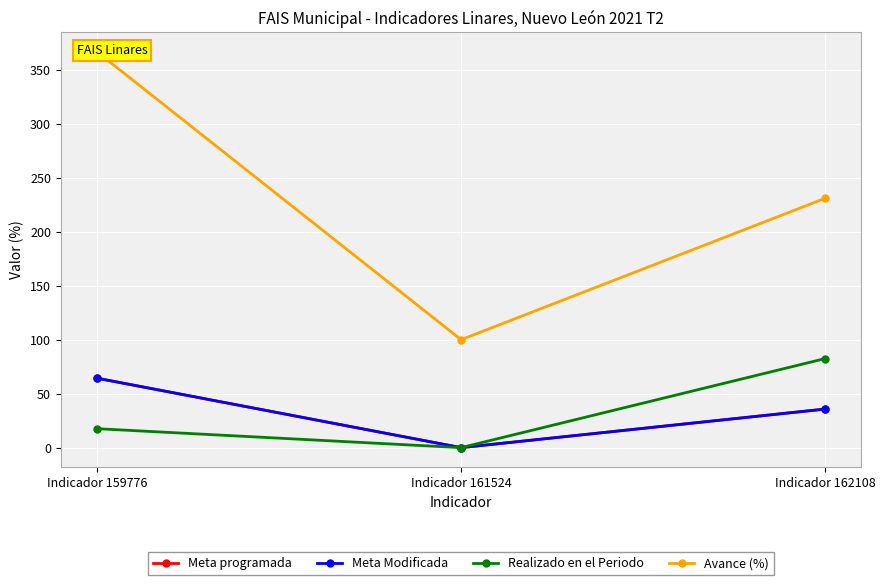

Between Indicador 162108 and Indicador 161524, which is larger?

Indicador 162108